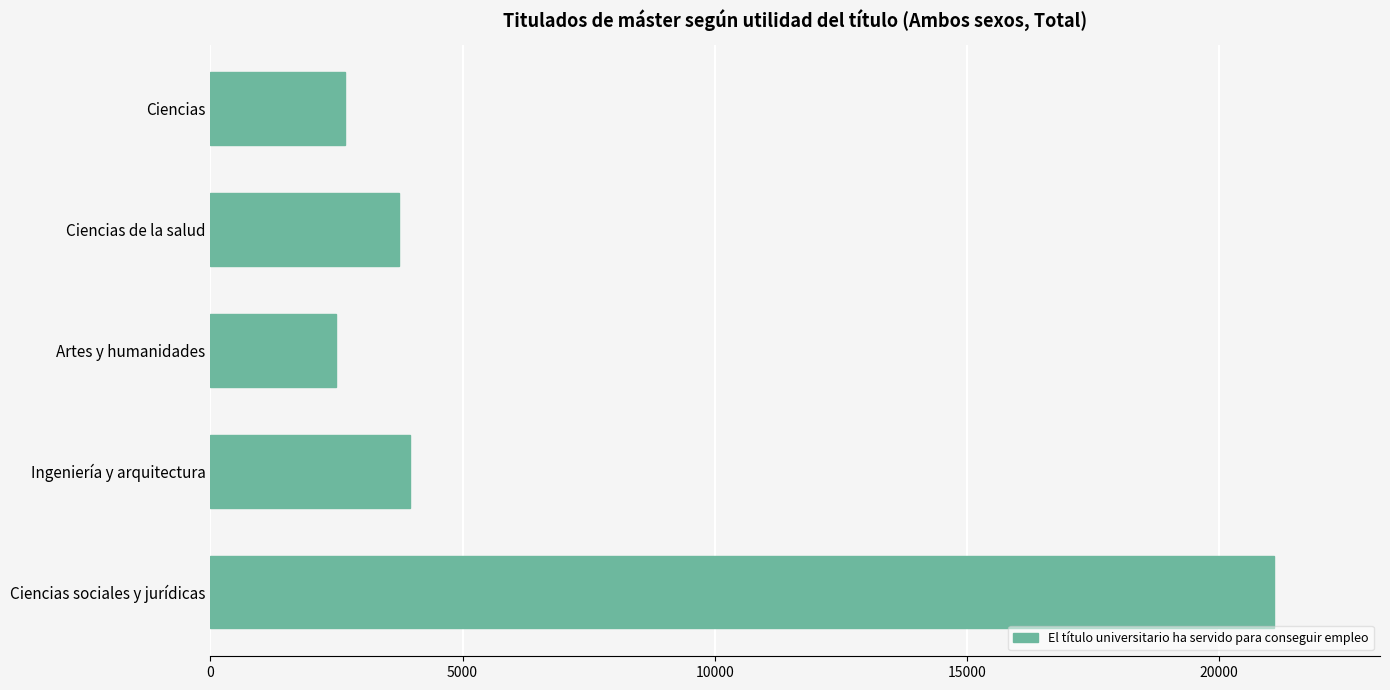

What is the maximum value shown in the chart?

21085